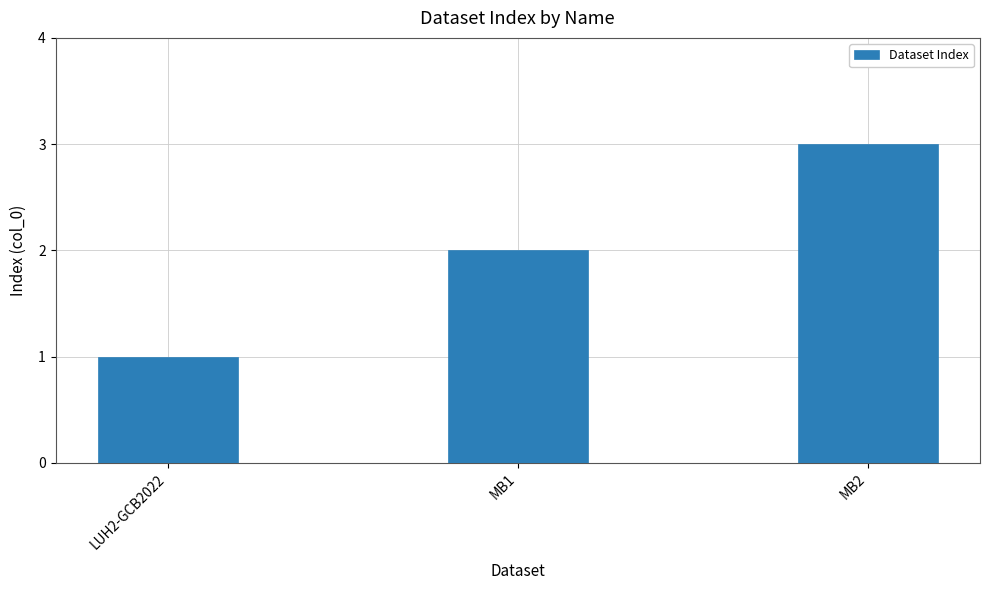

Count the values in the range 1 to 3.

3